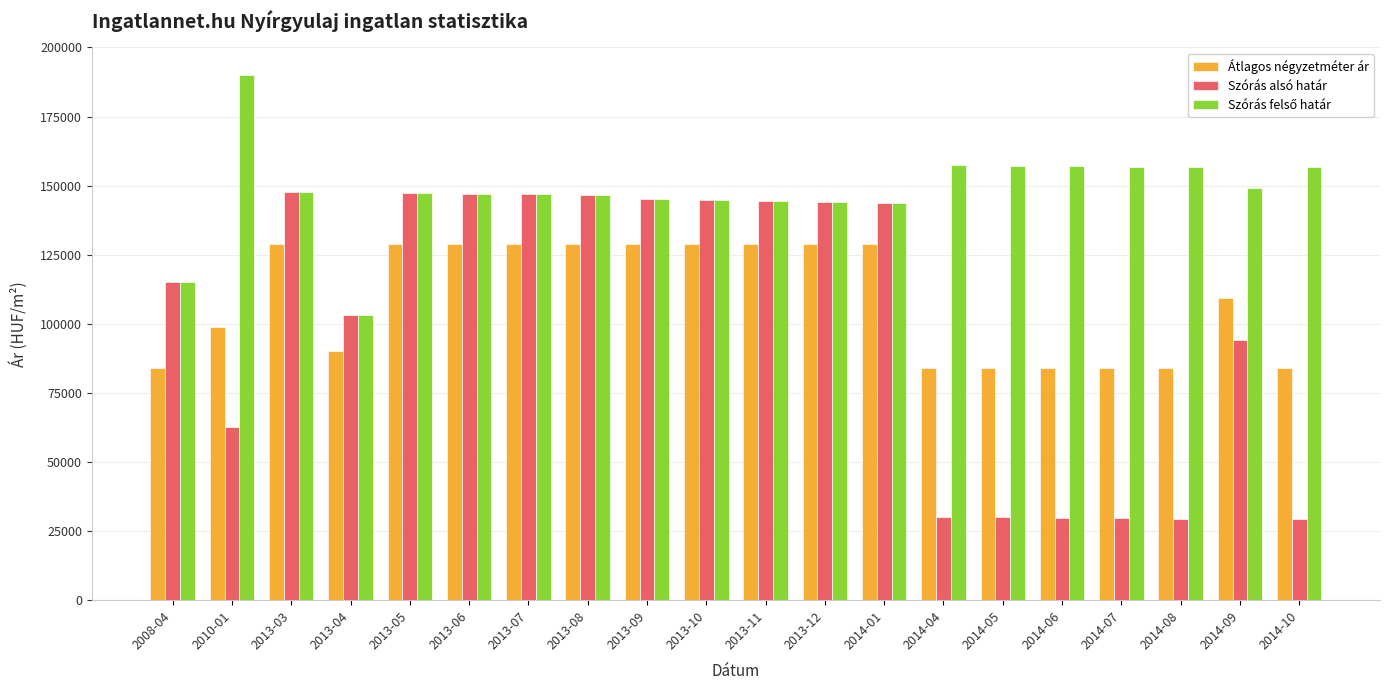

What is the minimum value for Szórás alsó határ?

29456